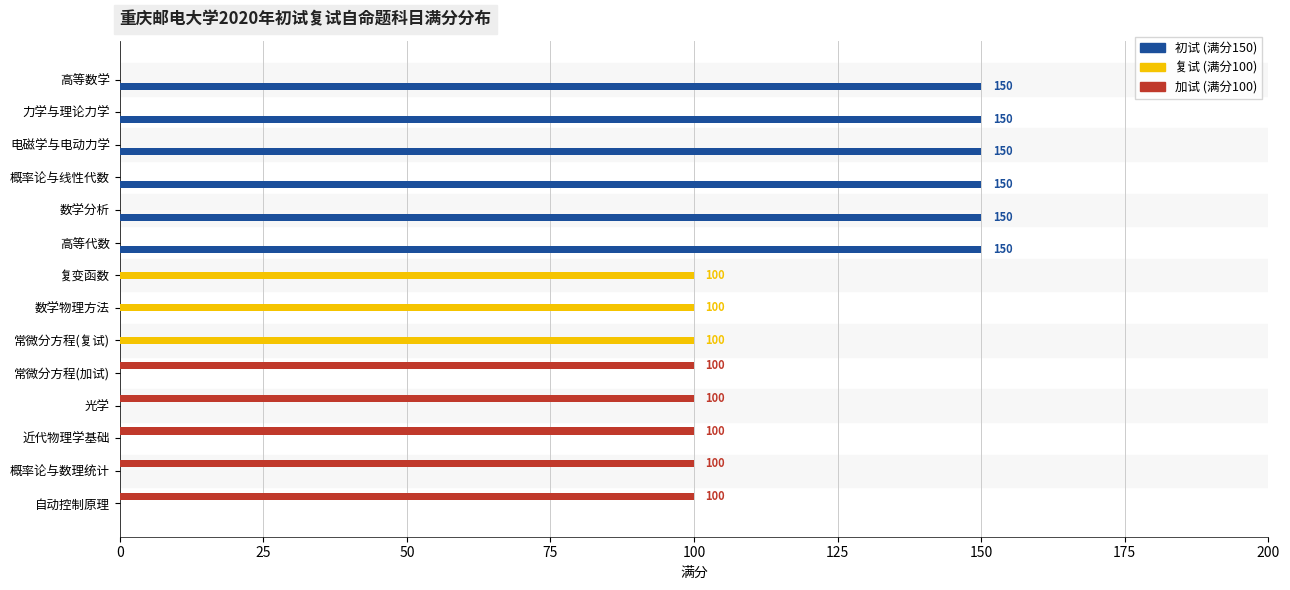

What is the total value across all series at 数学分析?

150